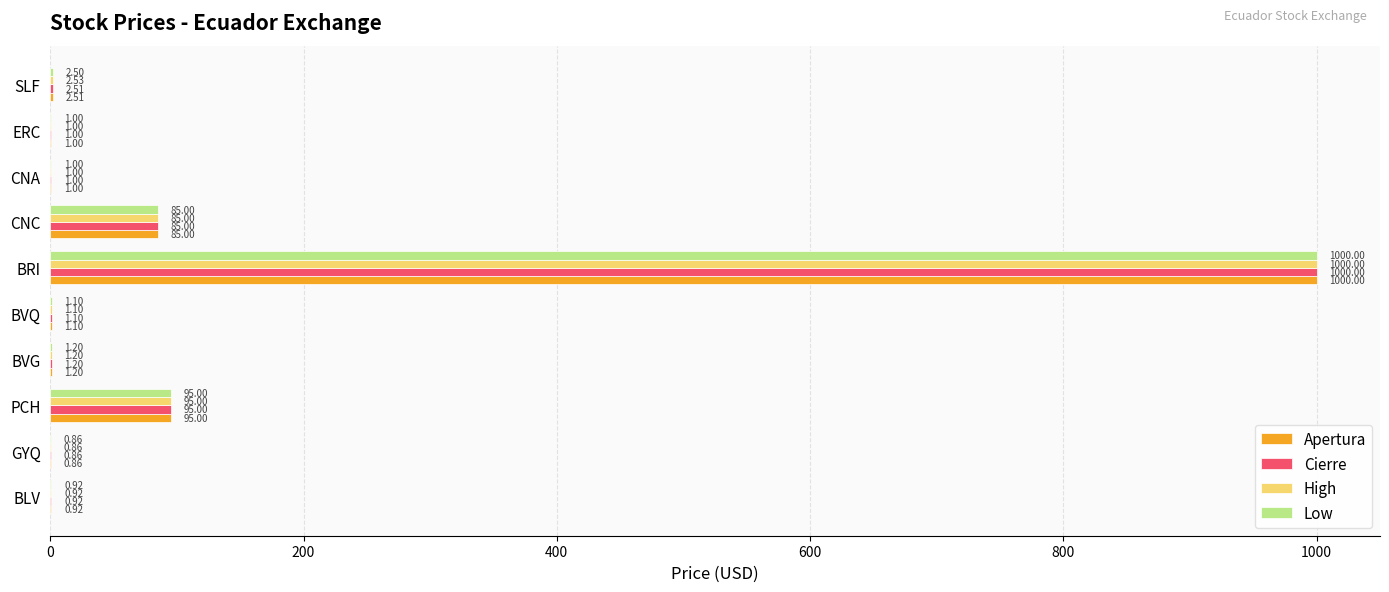

Which category has the highest value in the Apertura series?

BRI